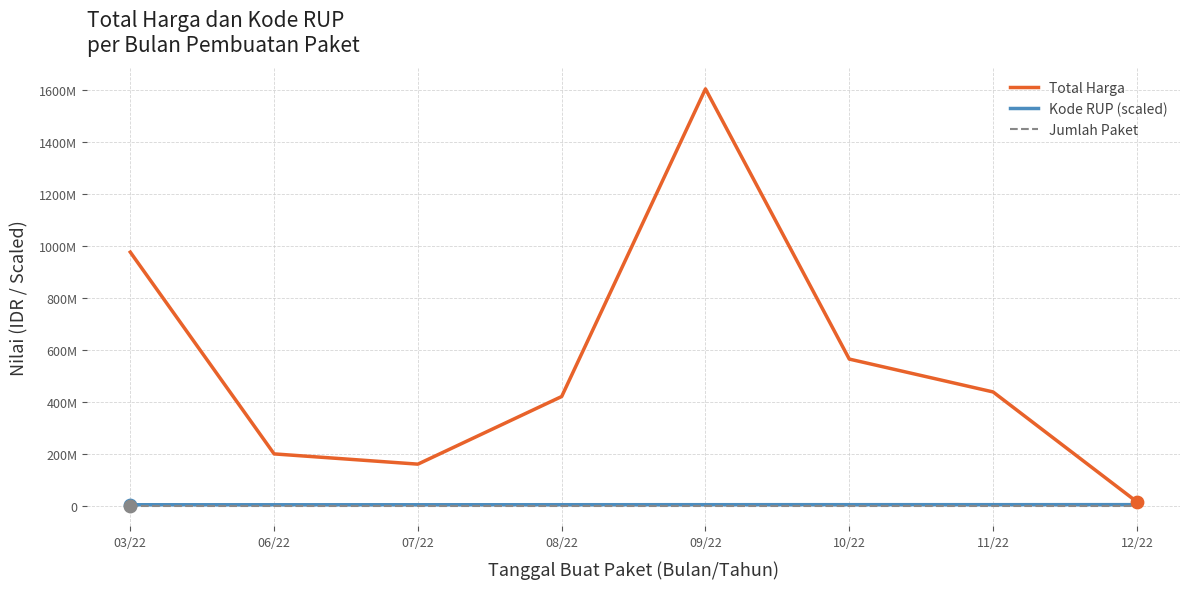

Which series has the largest total across all categories?

Total Harga